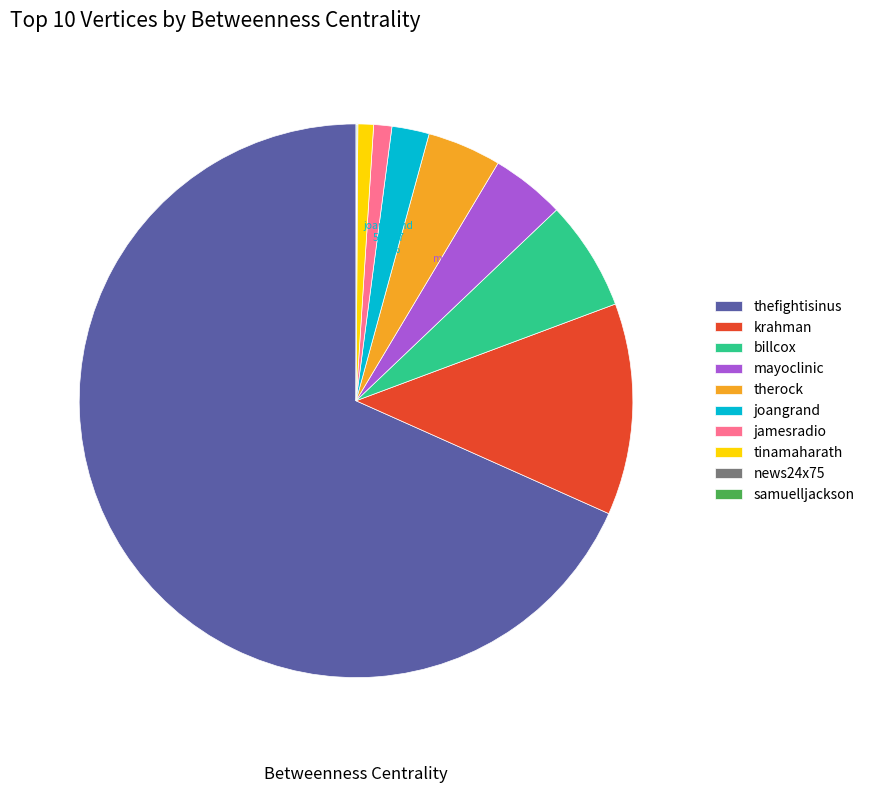

Is there any slice that represents more than half of the pie?

Yes